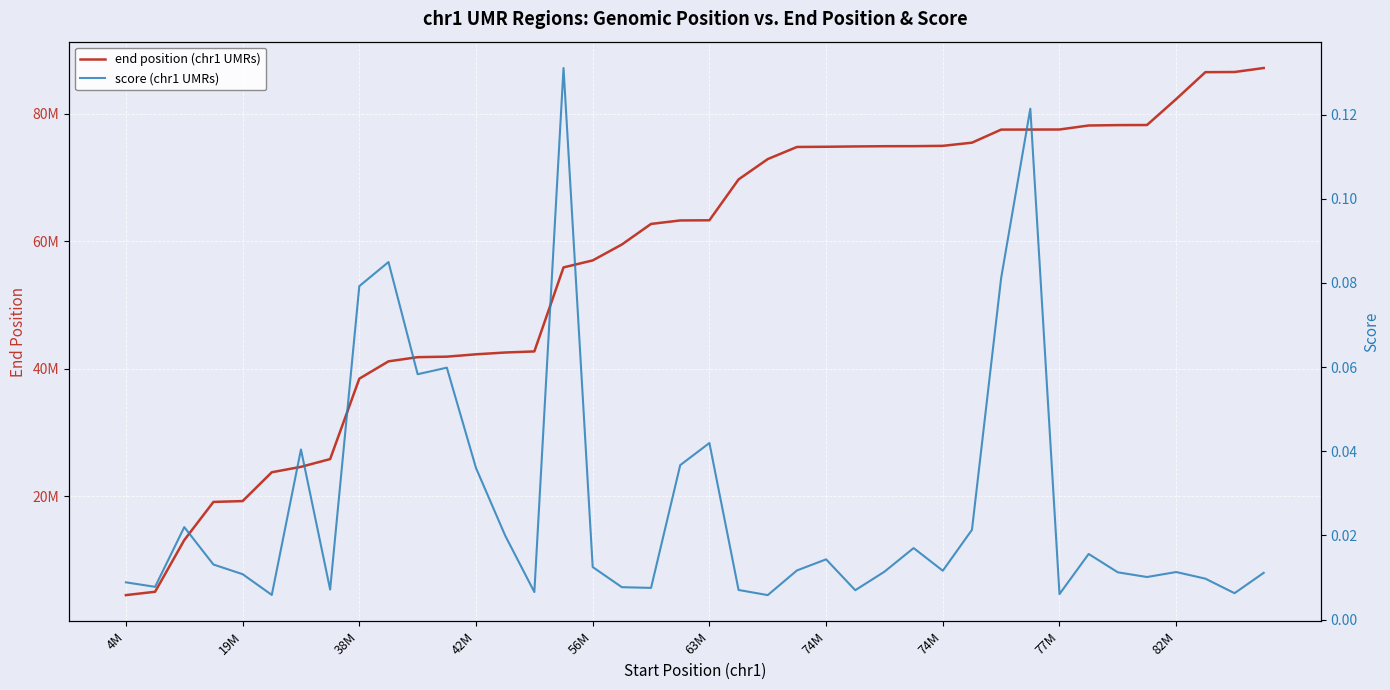

How many lines are shown in the chart?

2